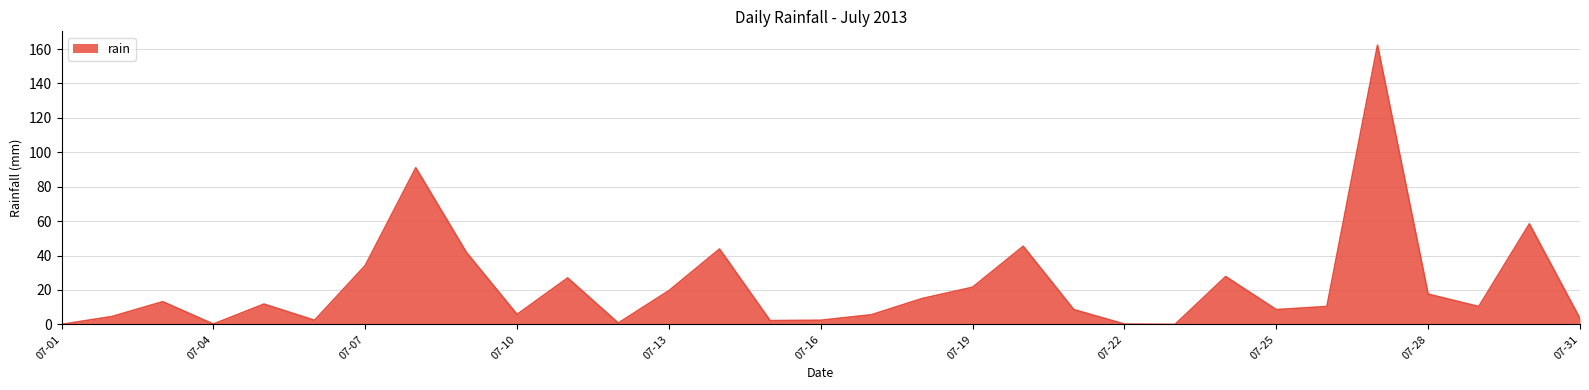

What is the difference between the maximum and minimum values?

162.2